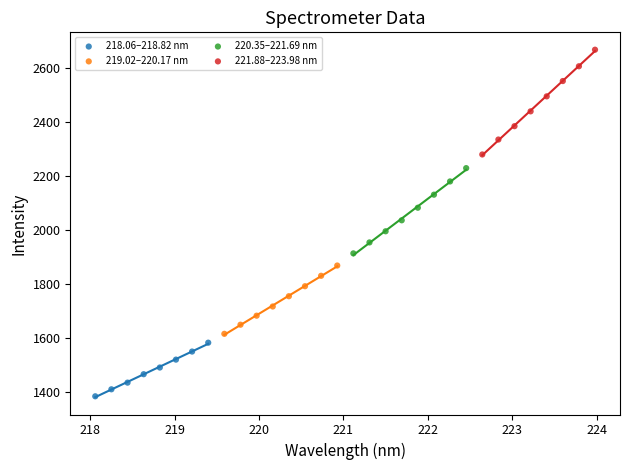

Which series contains the highest Y value?

221.88–223.98 nm